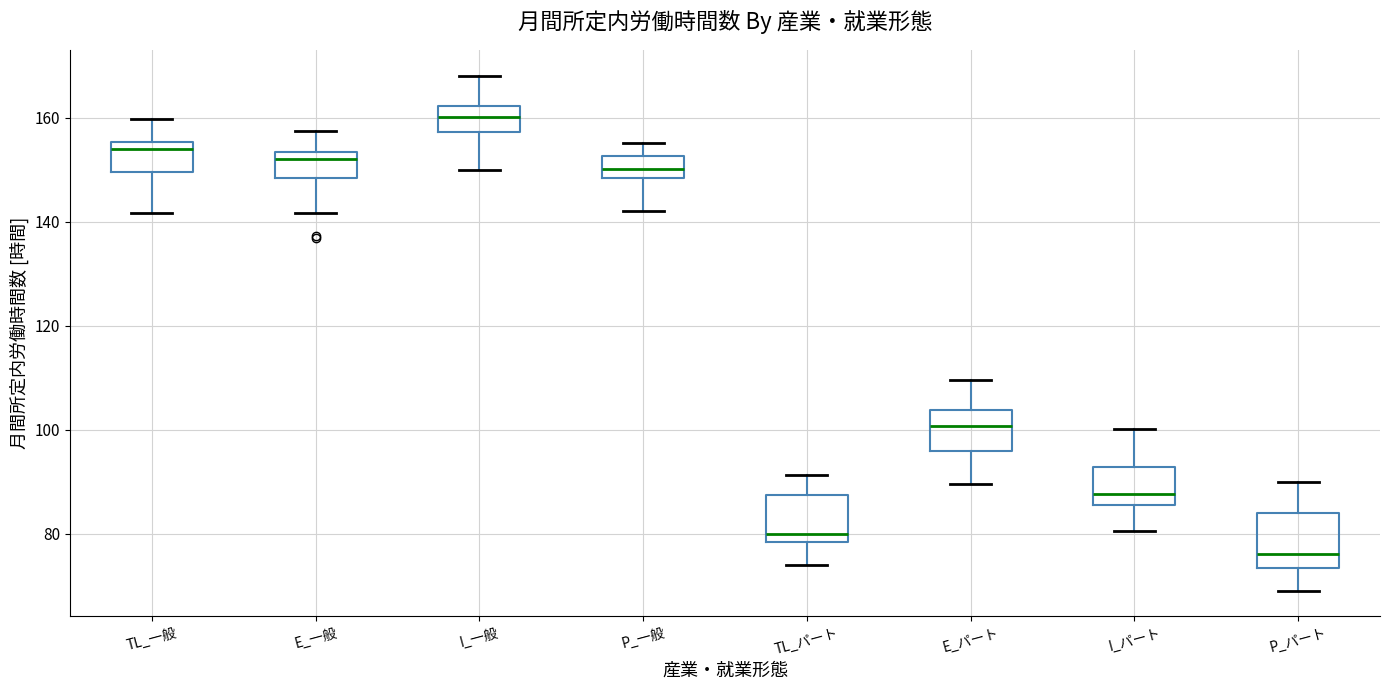

Reading left to right, read every box against the y-axis: the position of its median line, the range the box covers, and the ends of its whiskers. The values are not printed on the chart, so give them approximately, as read against the axis.

TL_一般: median 154, box 150 to 156, whiskers 142 to 160
E_一般: median 152, box 148 to 154, whiskers 142 to 158
I_一般: median 160, box 158 to 162, whiskers 150 to 168
P_一般: median 150, box 148 to 152, whiskers 142 to 156
TL_パート: median 80, box 78 to 88, whiskers 74 to 92
E_パート: median 100, box 96 to 104, whiskers 90 to 110
I_パート: median 88, box 86 to 92, whiskers 80 to 100
P_パート: median 76, box 74 to 84, whiskers 70 to 90